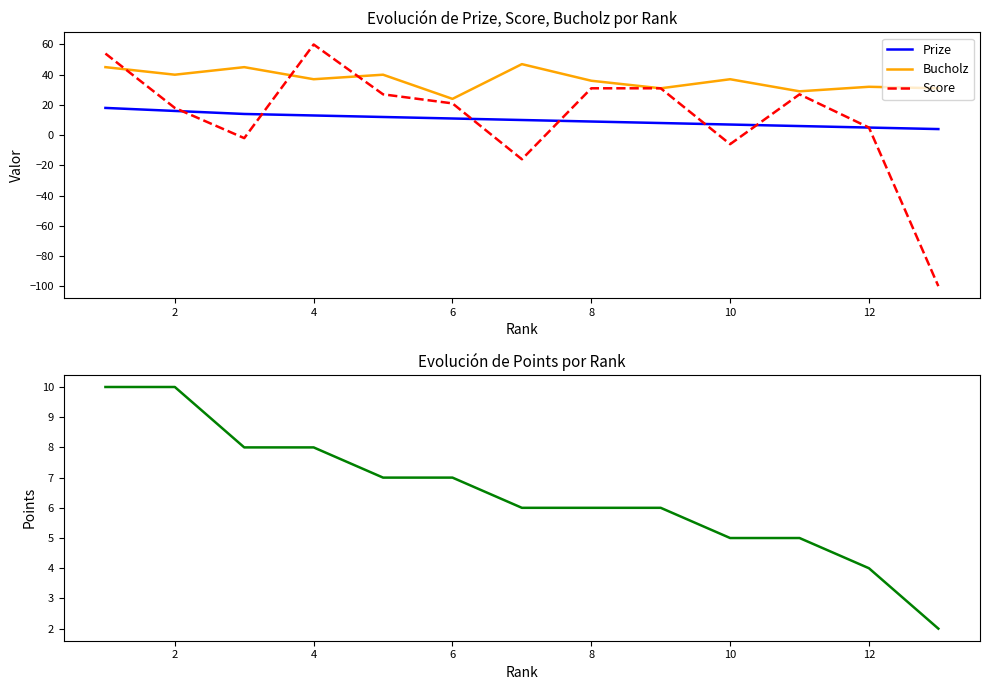

True or false: Points has more than 1 points higher than both neighbors.

False